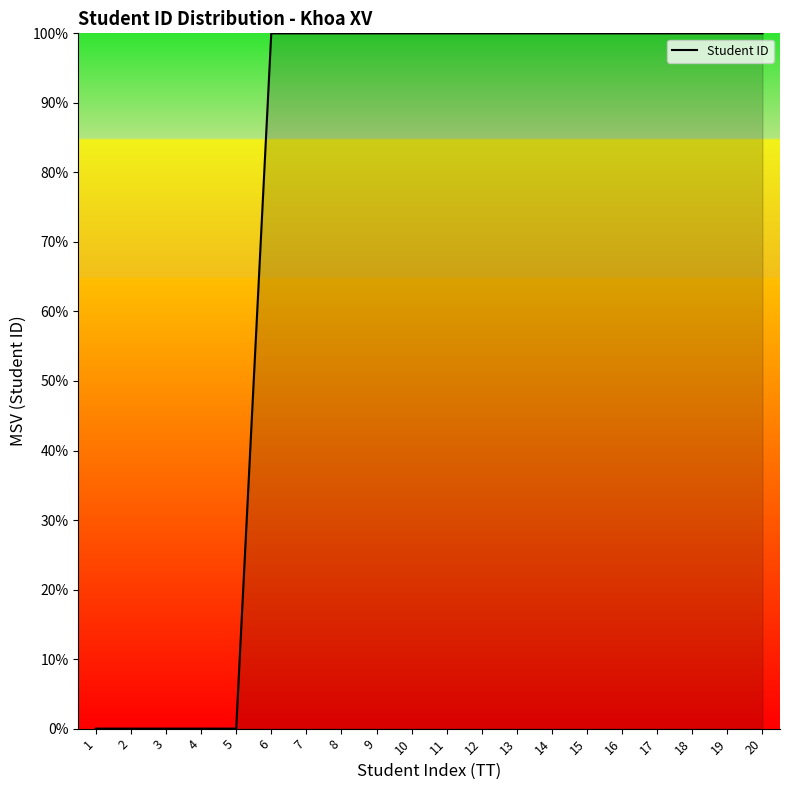

Is it true that the value at 4 is 0.0?

True